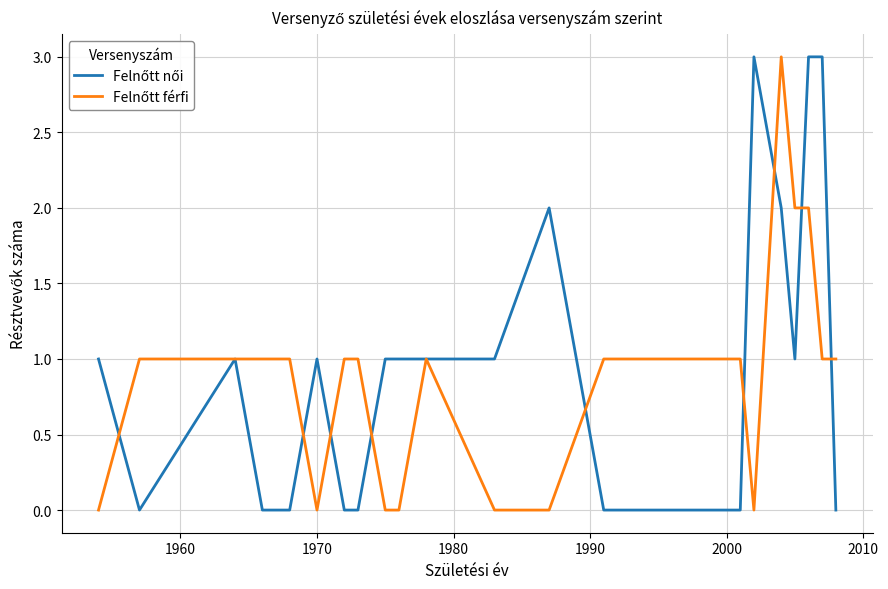

Which series has the largest range (max minus min)?

Felnőtt női